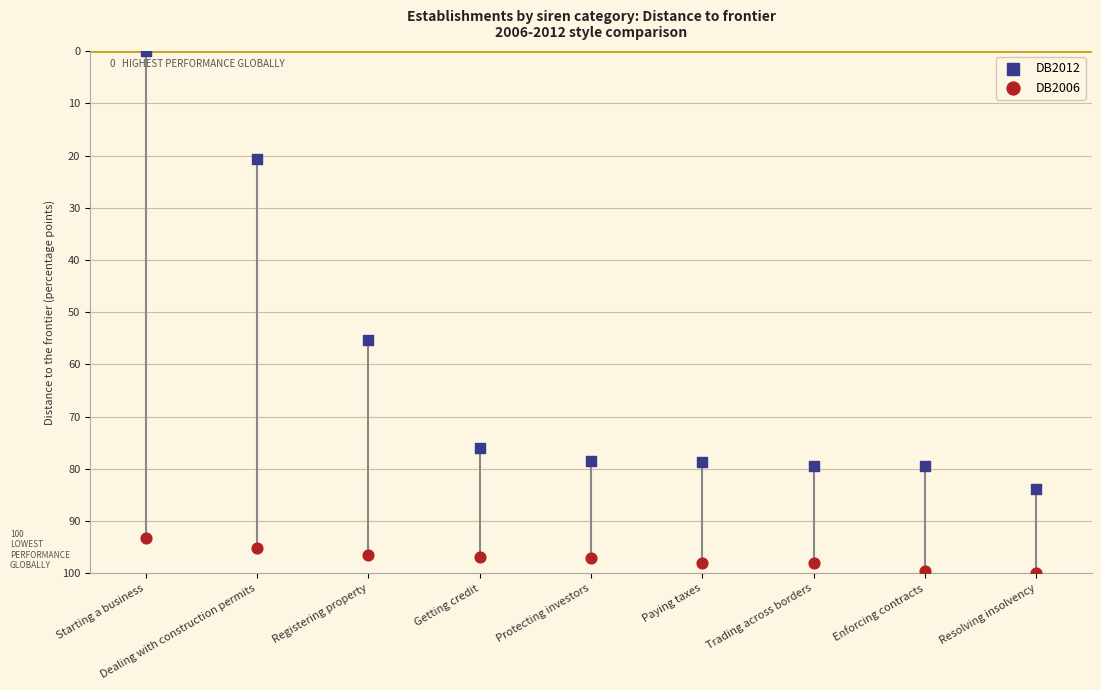

Which series contains the highest Y value?

DB2006